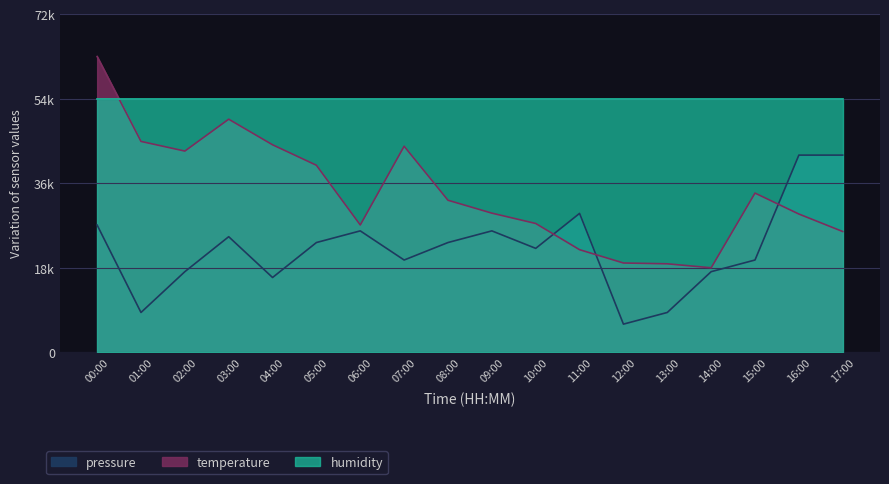

What position from the left is 02:00?

3